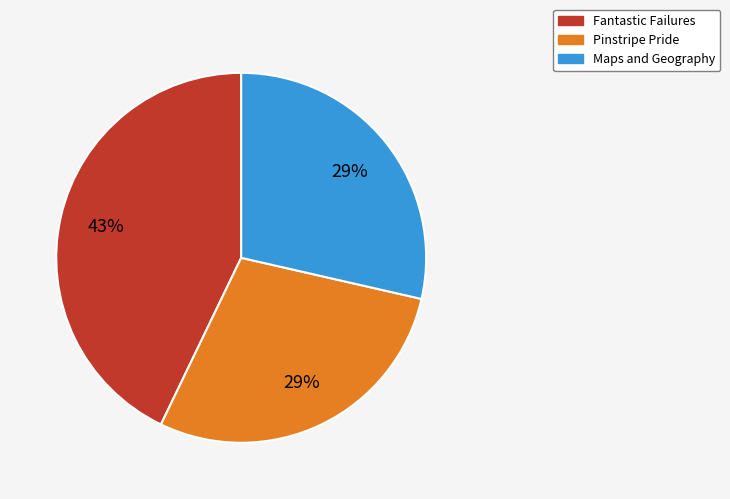

Is it true that Fantastic Failures is 43% of the pie?

True